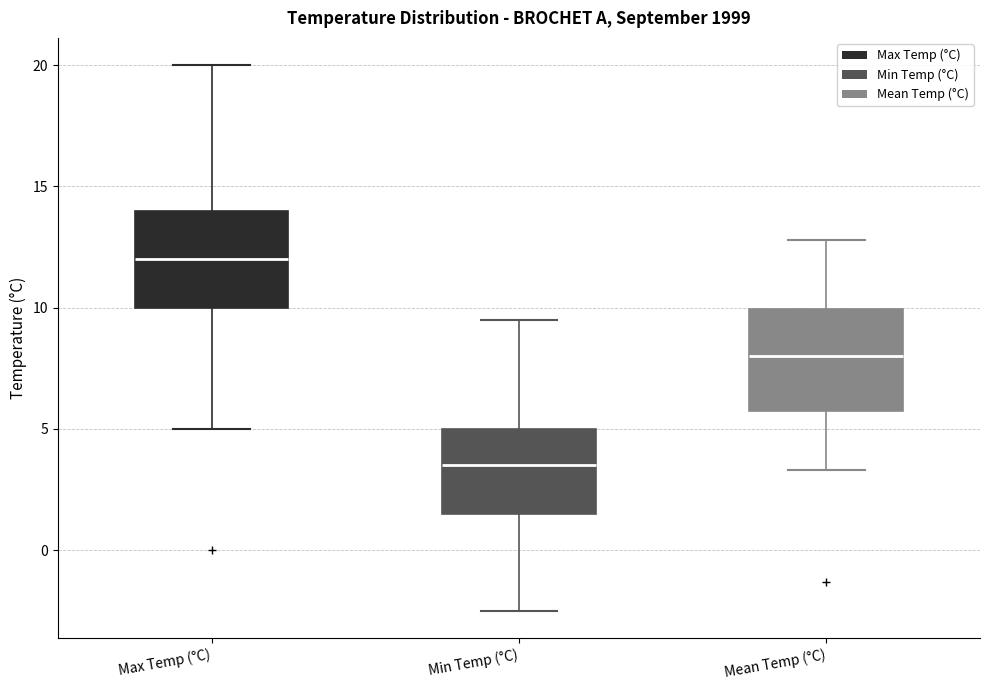

Which box has the highest median line?

Max Temp (°C)